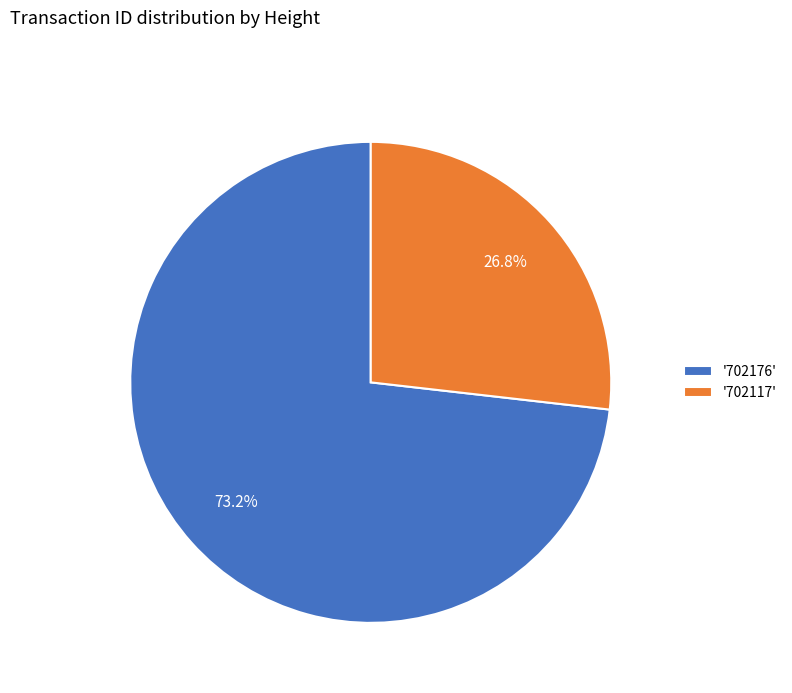

What is the majority slice?

'702176'